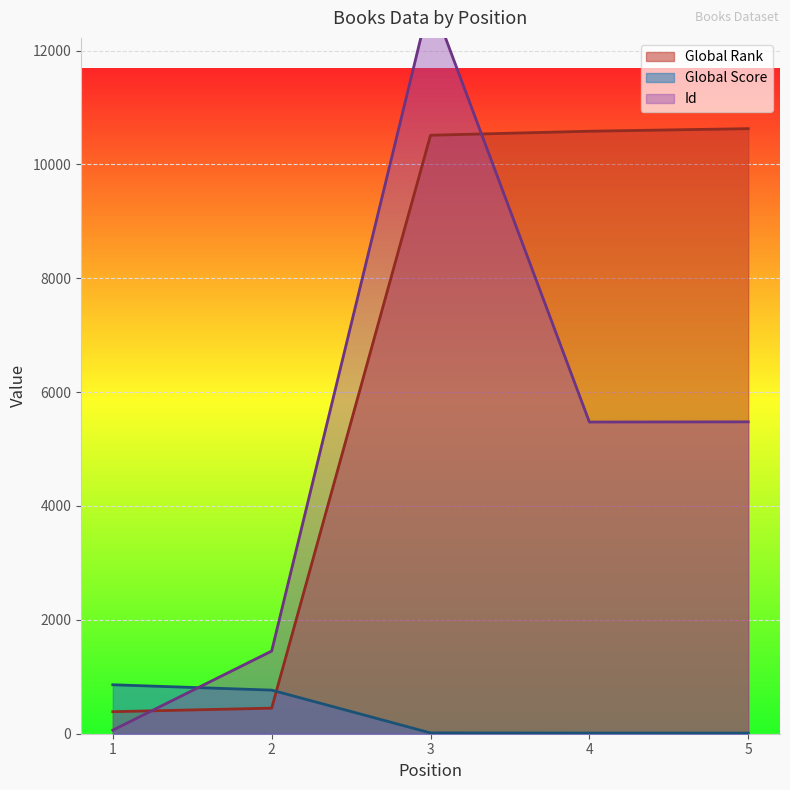

What is the difference between the second highest and second lowest values in the Id series?

4026